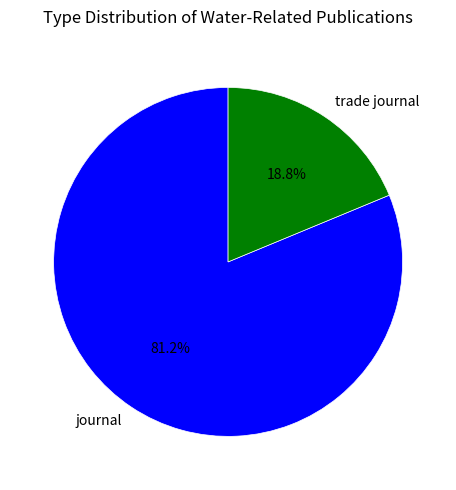

What percentage is the journal slice, to the nearest percent?

81%